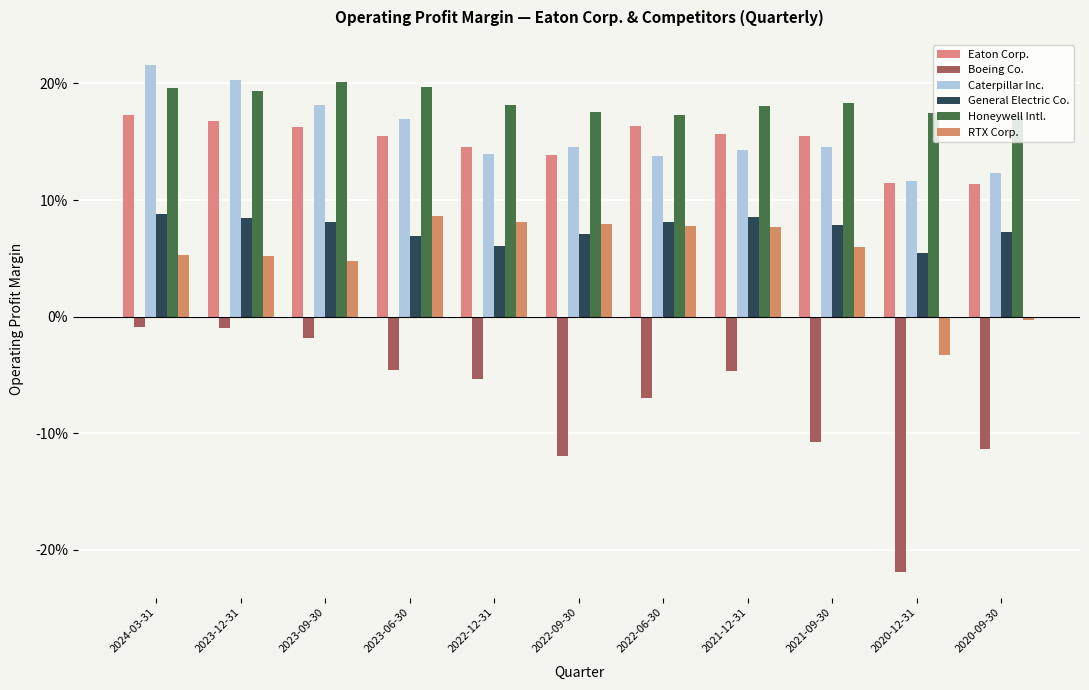

What is the value of the Eaton Corp. bar at the 6th from the left?

0.1